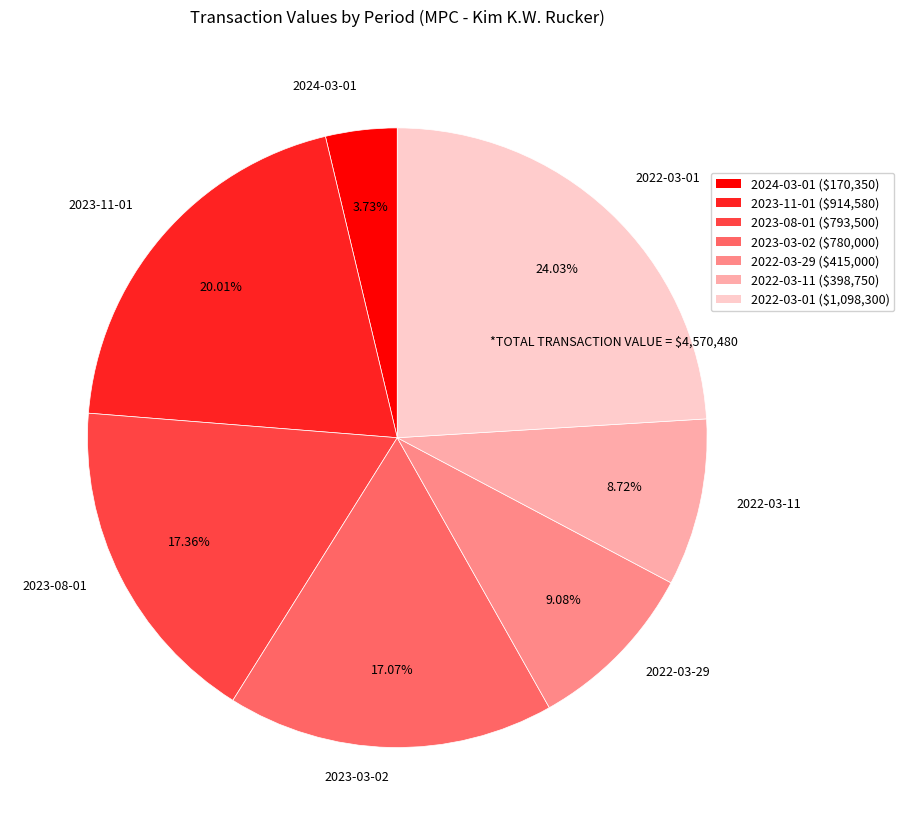

Is it true that 2023-11-01 is 25% of the pie?

False